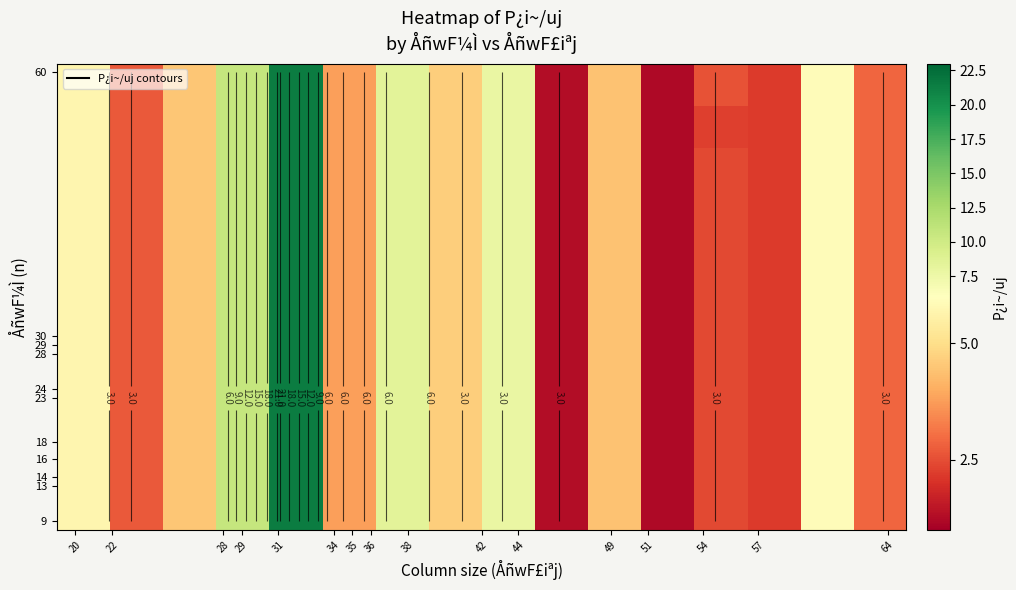

What is the greatest value displayed?

21.5